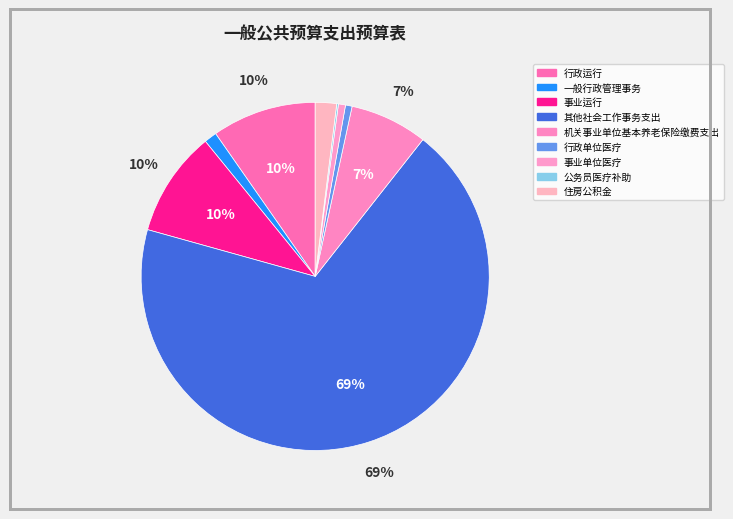

To the nearest percent, what is the combined percentage of 公务员医疗补助 and 其他社会工作事务支出?

69%